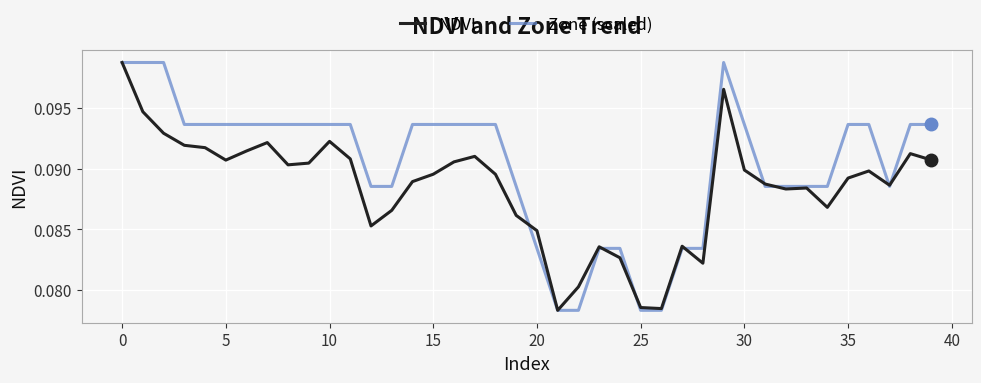

Rank the series by their average value, from lowest to highest.

NDVI, Zone (scaled)